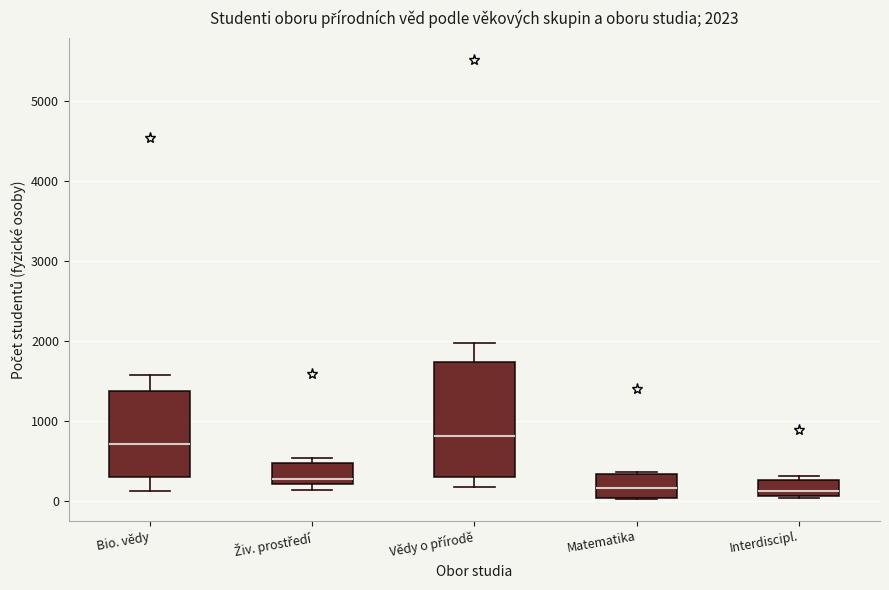

Comparing the boxes themselves (not the whiskers), which one is the tallest?

Vědy o přírodě